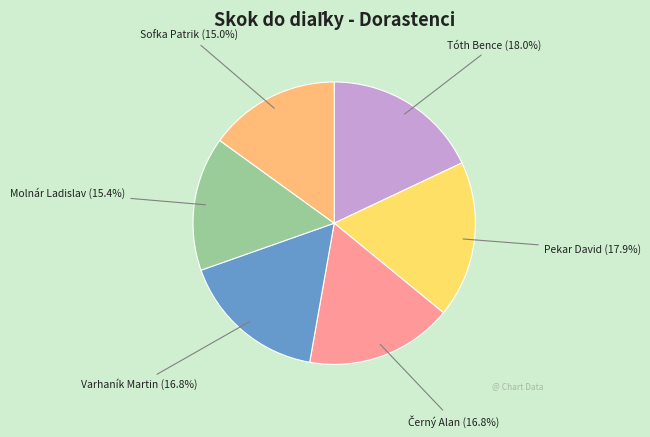

Is there any slice that represents more than half of the pie?

No